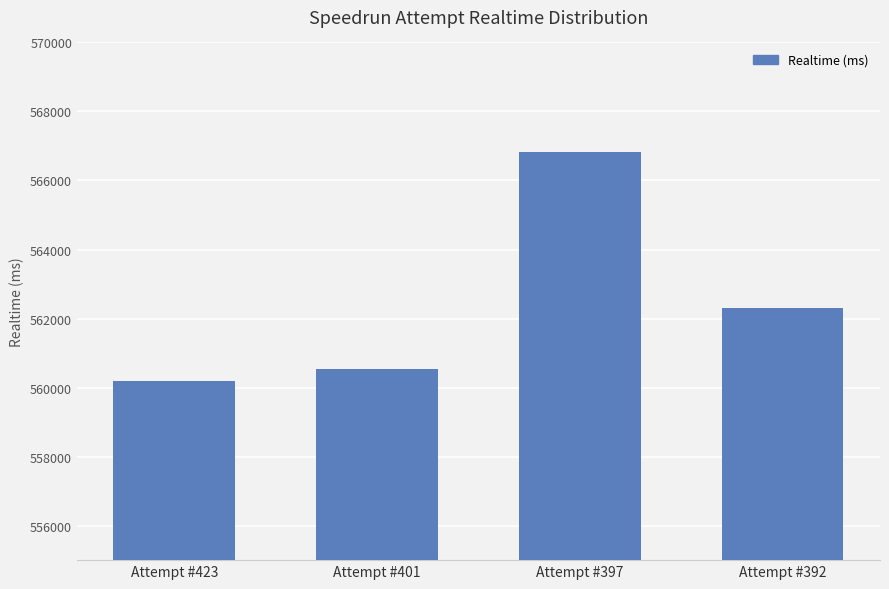

Rank the categories by value from lowest to highest.

Attempt #423, Attempt #401, Attempt #392, Attempt #397